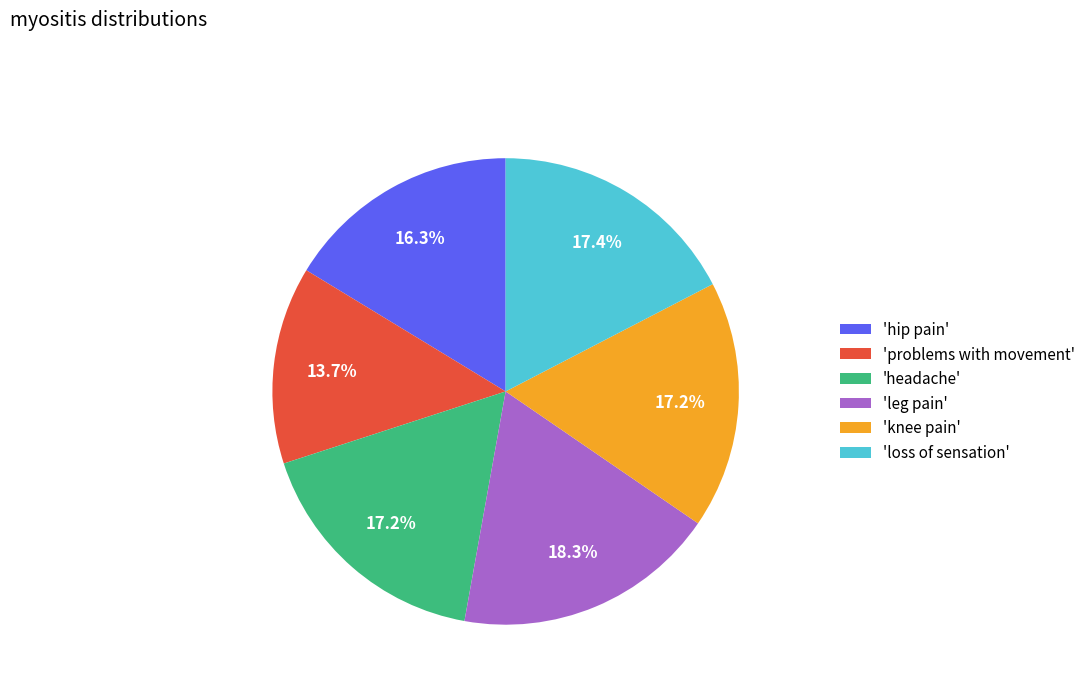

What is the largest slice in the pie chart?

'leg pain'